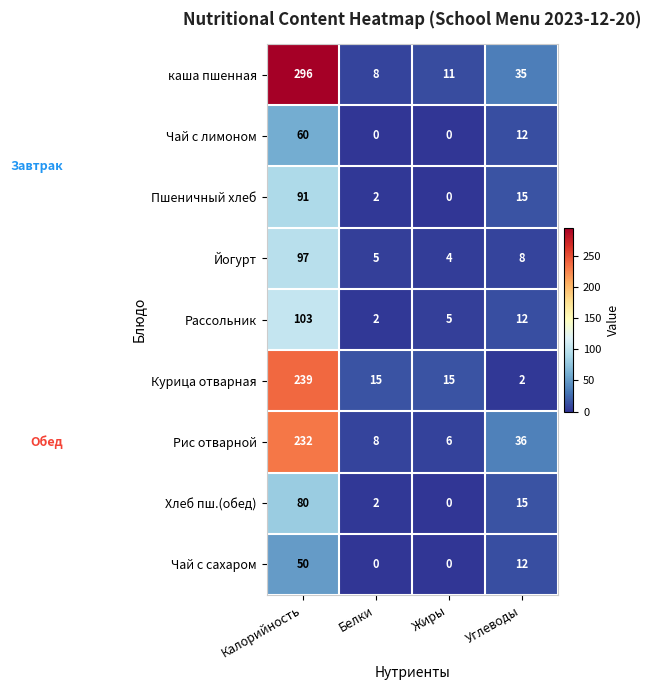

Where does the каша пшенная series first go above 35?

Калорийность